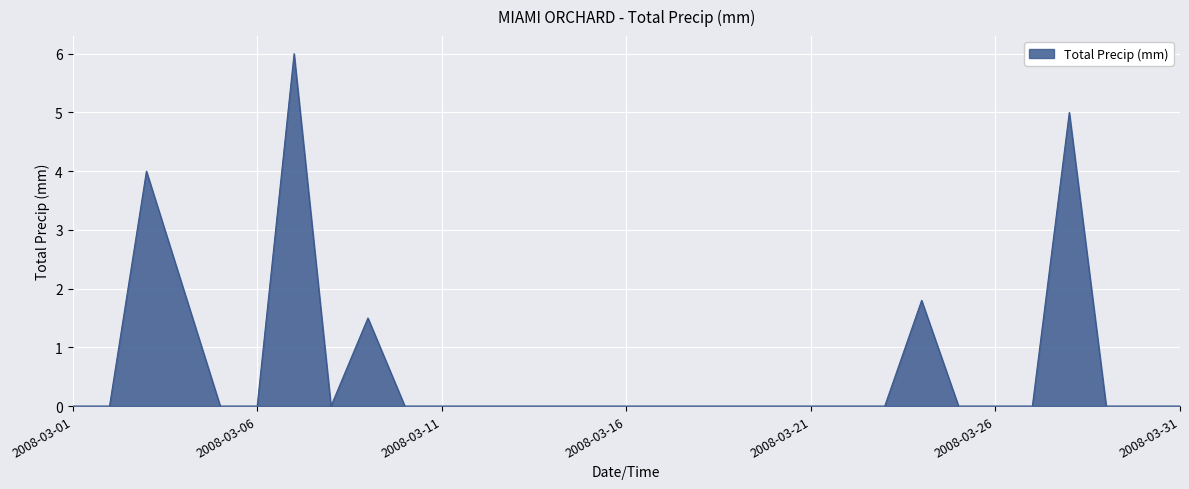

Does the chart have visible grid lines?

Yes